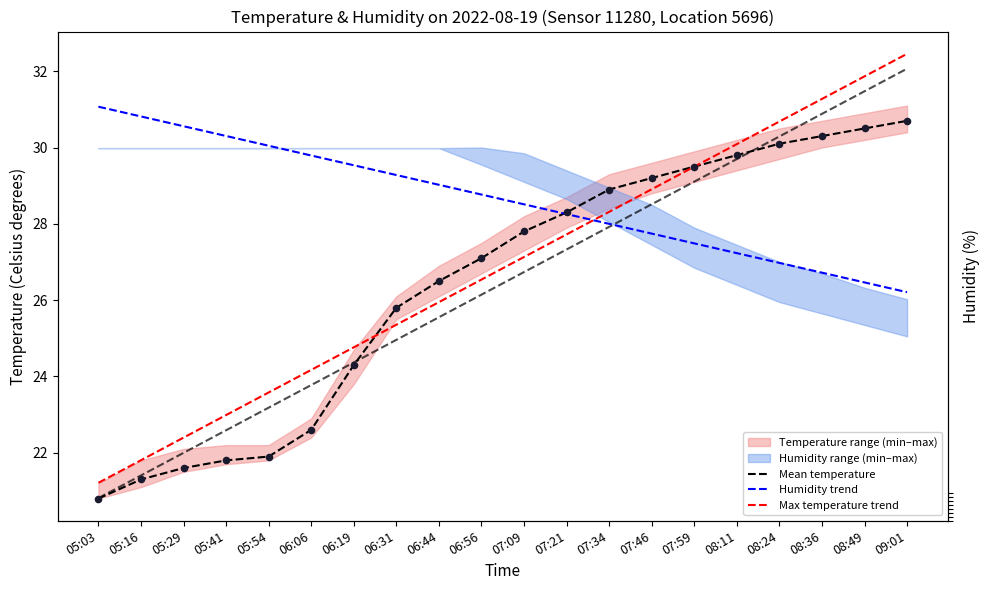

At how many categories does at least one series exceed 24?

20